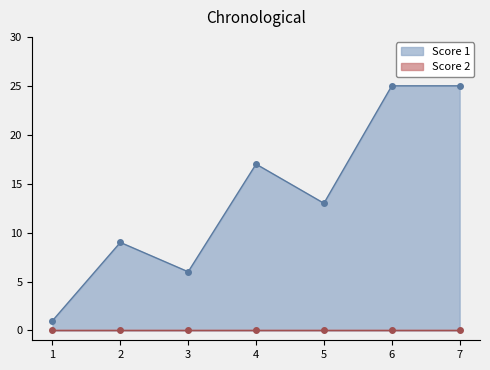

The value at 7 is 41. True or false?

False